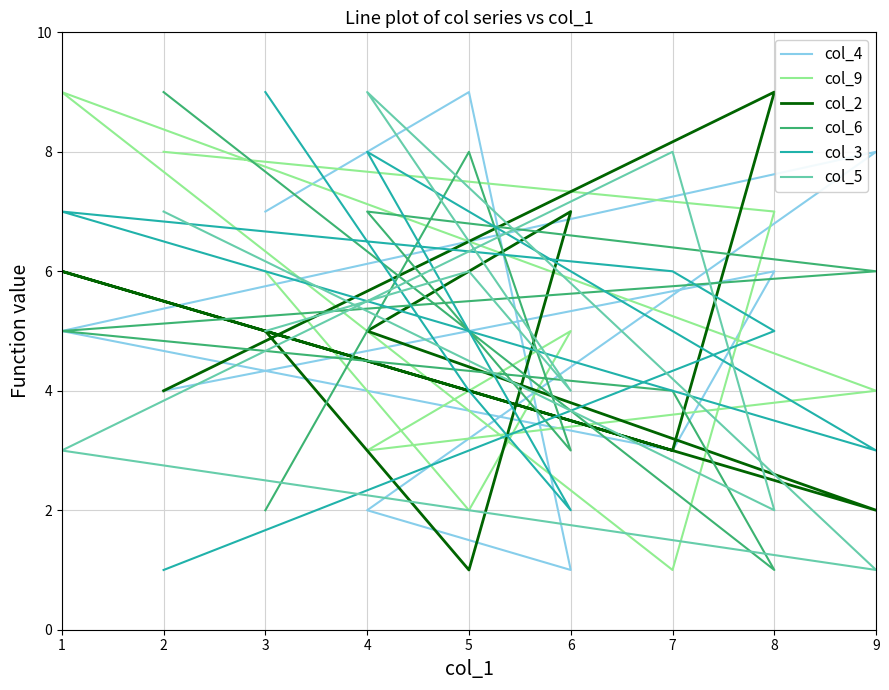

Where do col_3 and col_9 first cross each other?

5 and 6